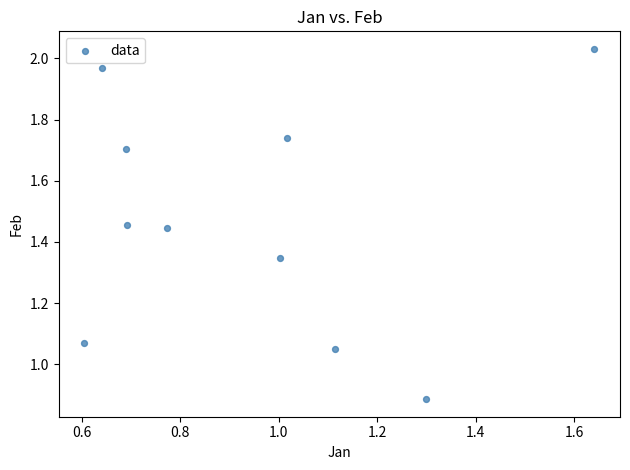

What is the range of X values (max minus min)?

1.0